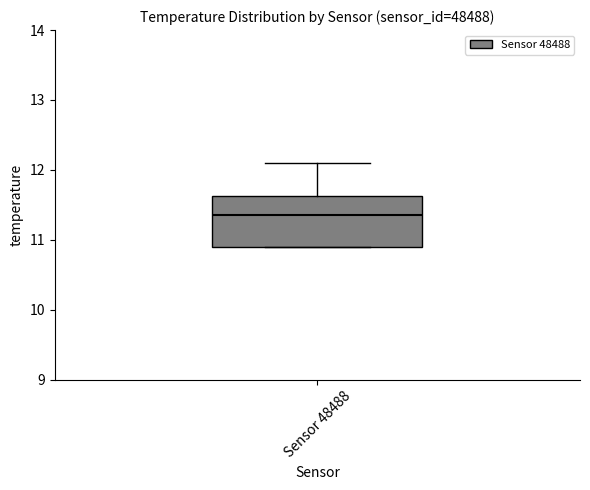

Read this box plot against the y-axis: the position of the median line, the range covered by the box, and the ends of both whiskers. The values are not printed on the chart, so give them approximately, as read against the axis.

median 11.4, box 10.9 to 11.6, whiskers 10.9 to 12.1